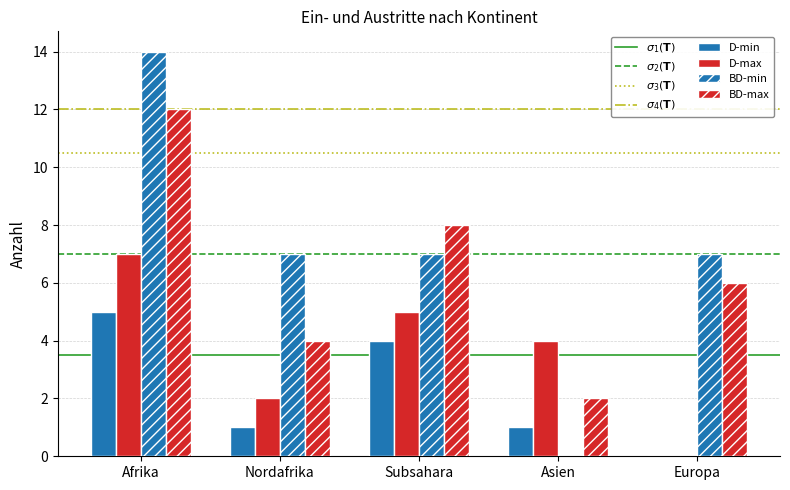

Are the bars grouped side by side (vs. stacked)?

Yes